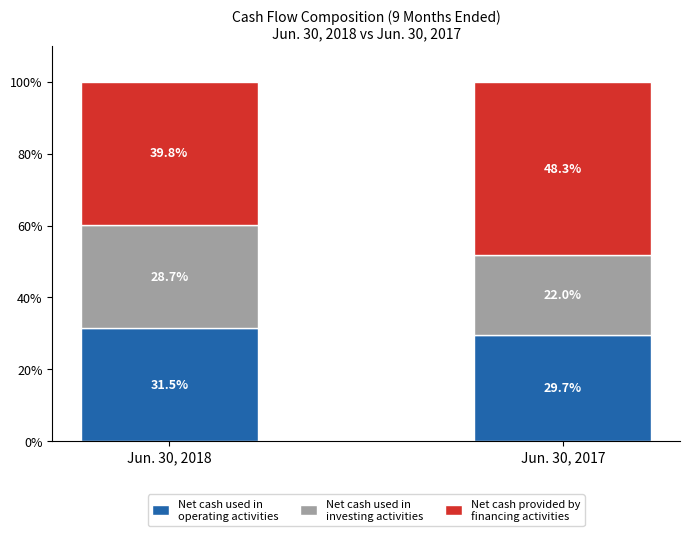

What is the total value across all series at Jun. 30, 2018?

100.0